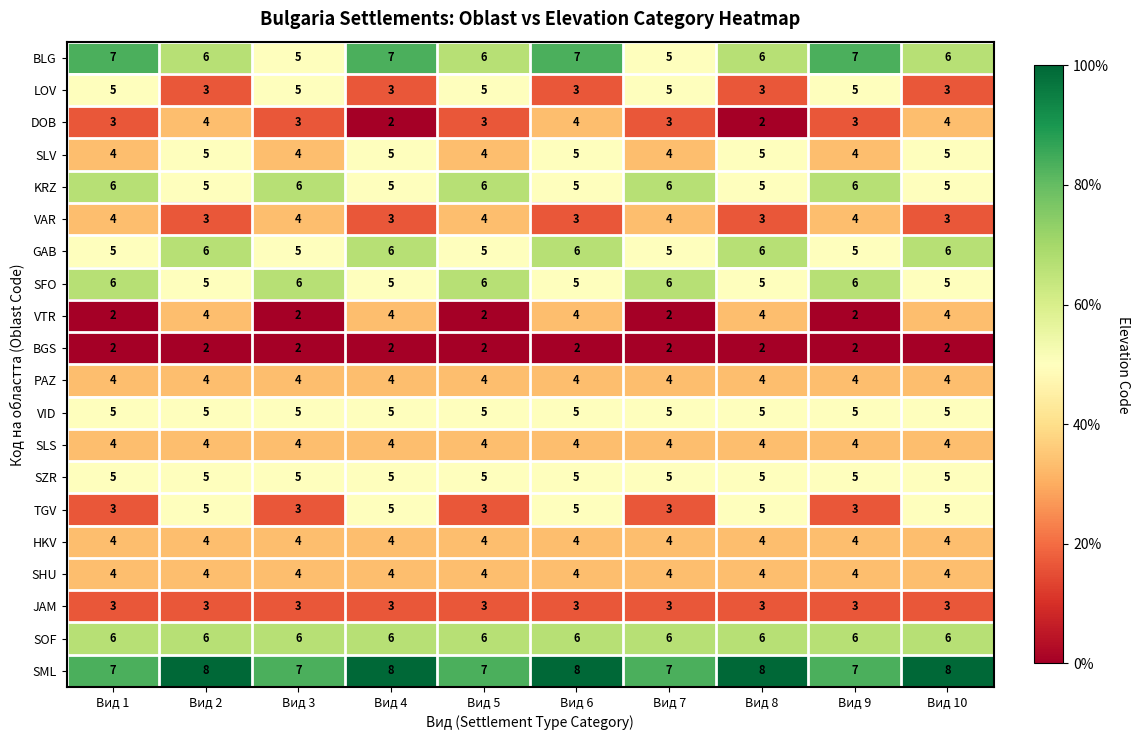

What is the maximum value shown in the chart?

8